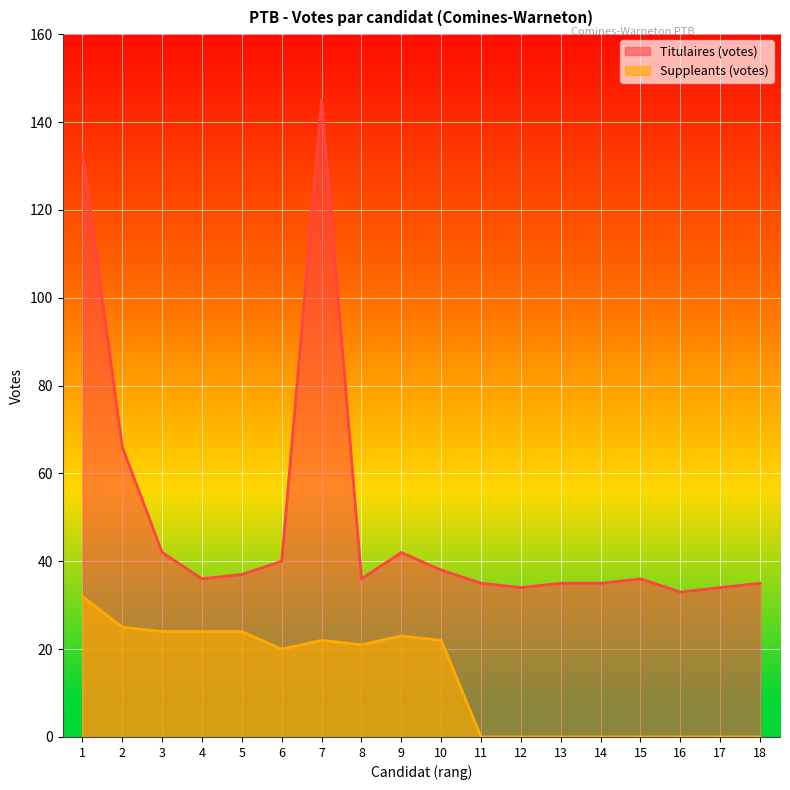

Which has a higher value, 10 or 16?

10